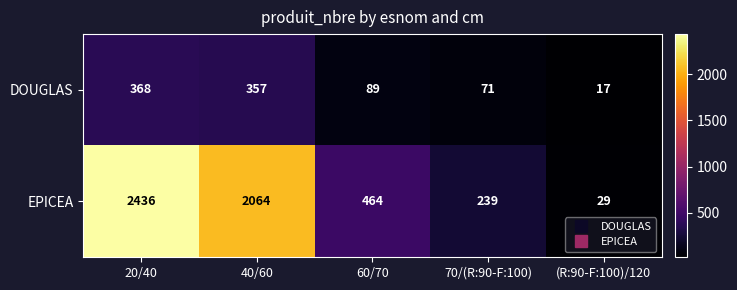

The value of EPICEA at (R:90-F:100)/120 is 29. True or false?

True